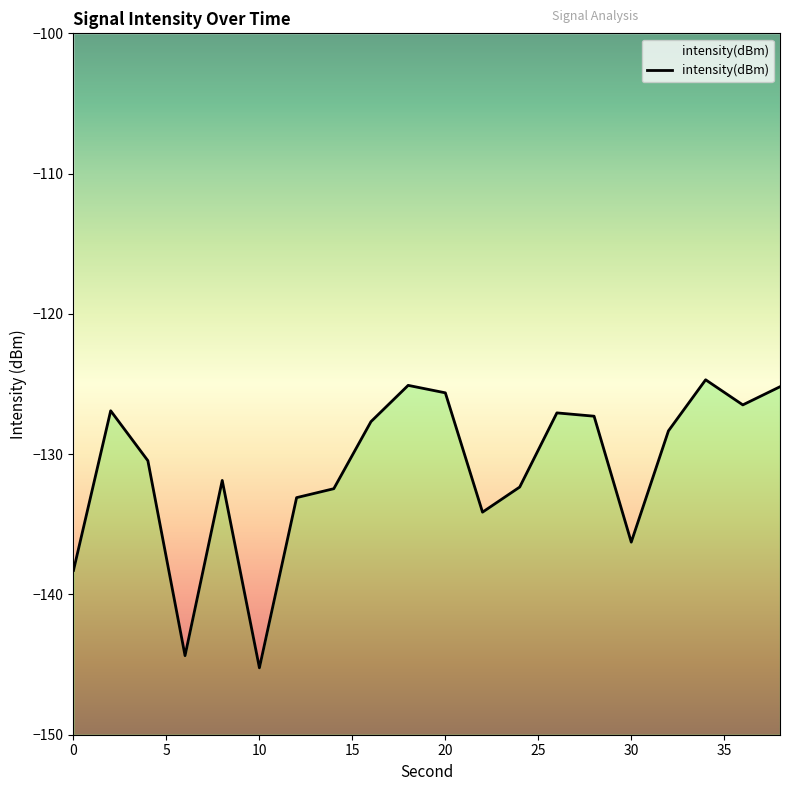

True or false: there are more than 1 points higher than both neighbors.

True